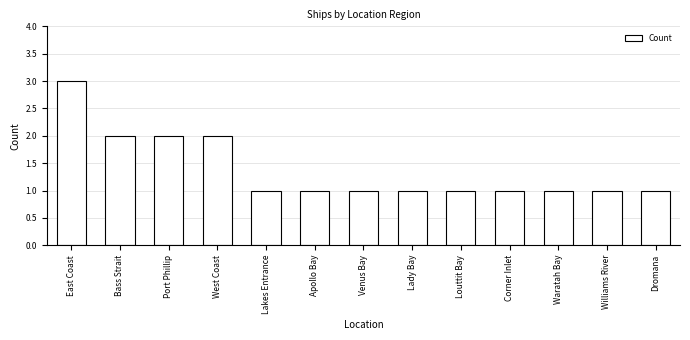

Reading left to right, what are all the values shown in this chart?

3	2	2	2	1	1	1	1	1	1	1	1	1